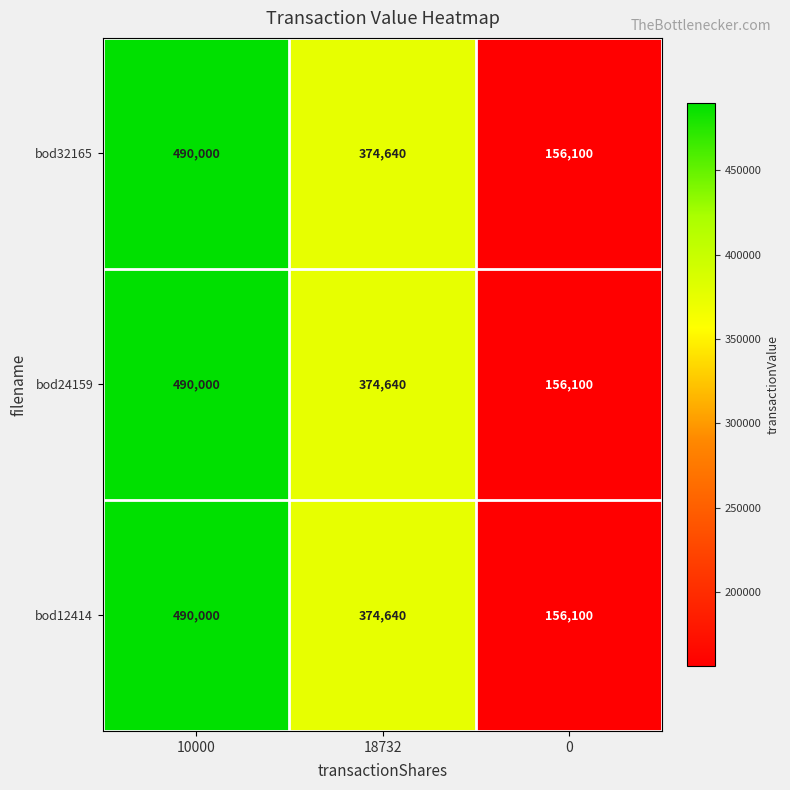

Is it true that bod12414 equals 156100 at 0?

True